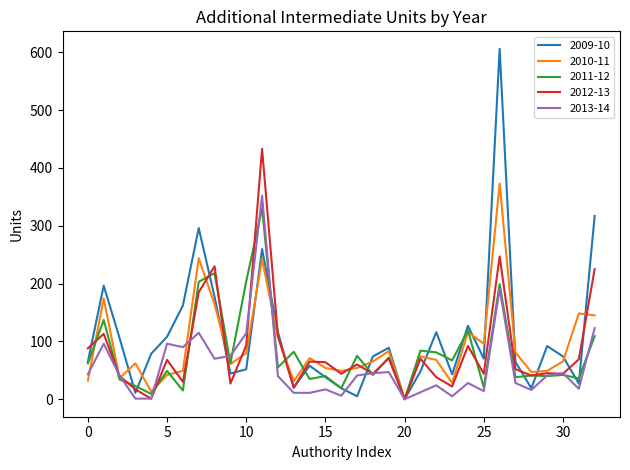

Which series has the largest range (max minus min)?

2009-10